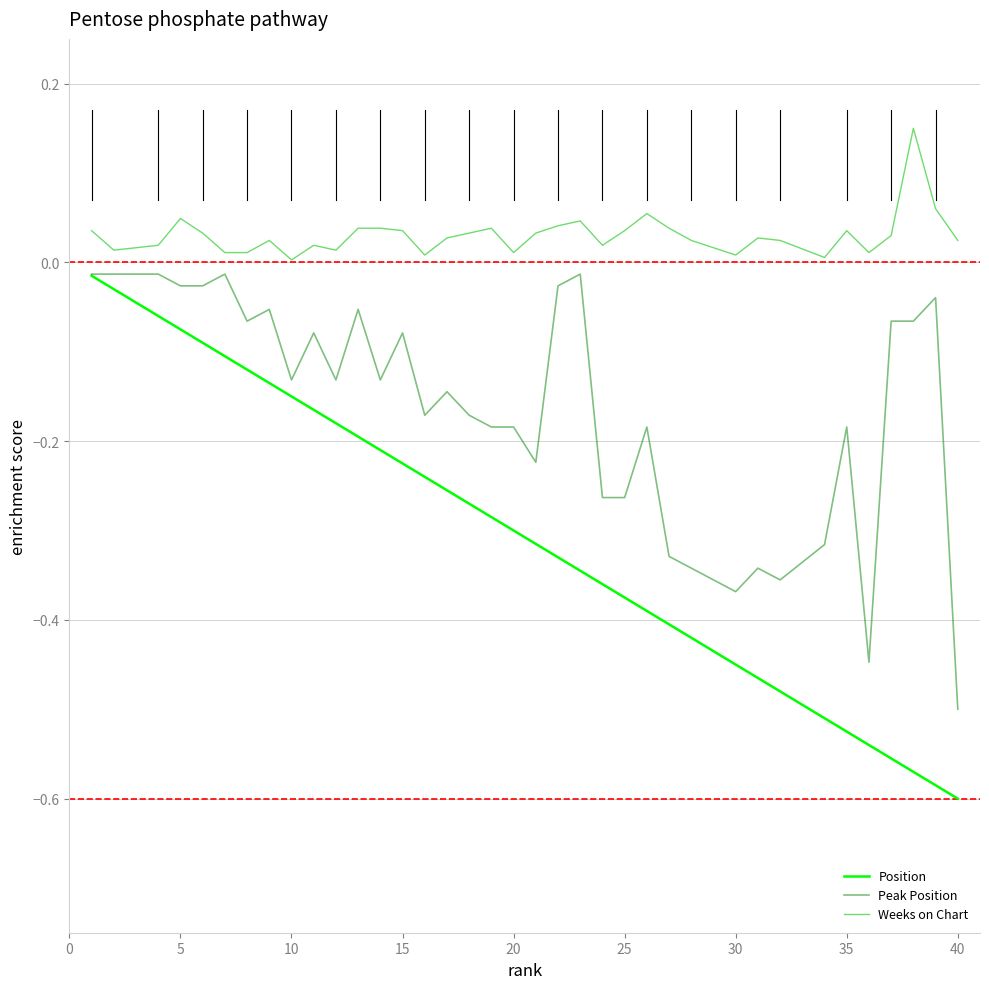

Which series has the largest total across all categories?

Weeks on Chart